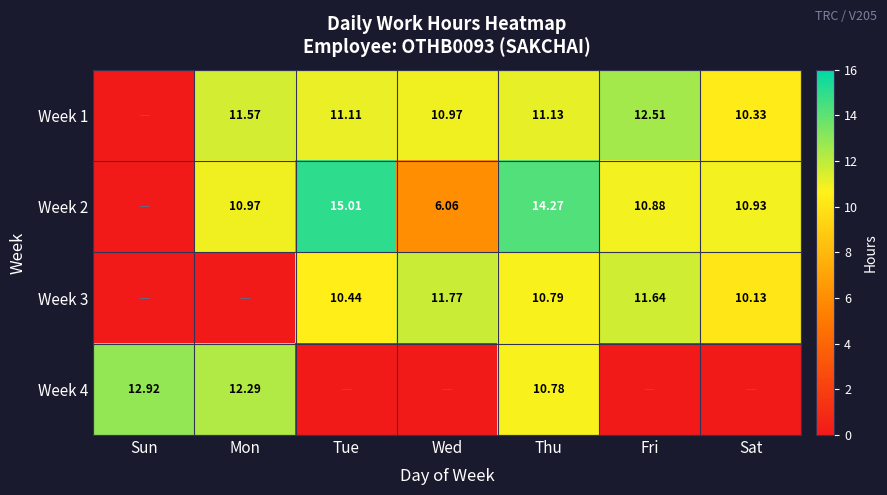

At how many categories does at least one series exceed 5?

7